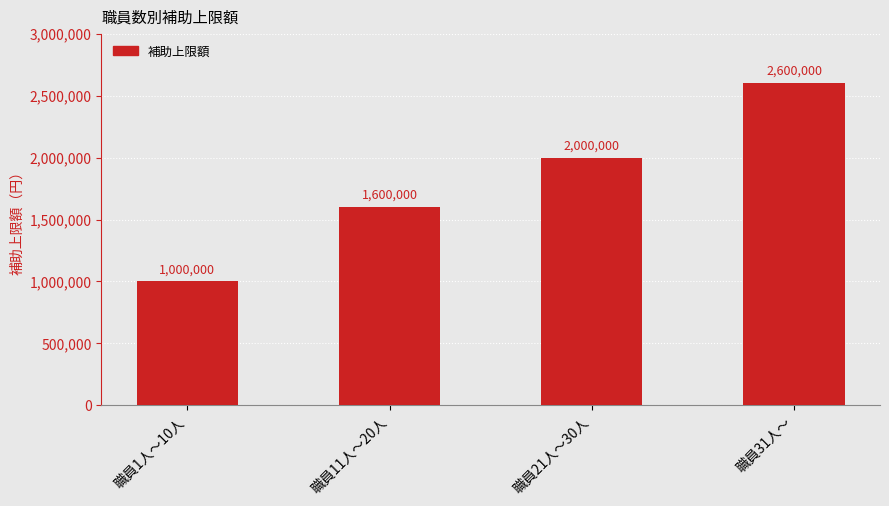

Reading left to right, list all the values displayed in this chart.

1000000	1600000	2000000	2600000